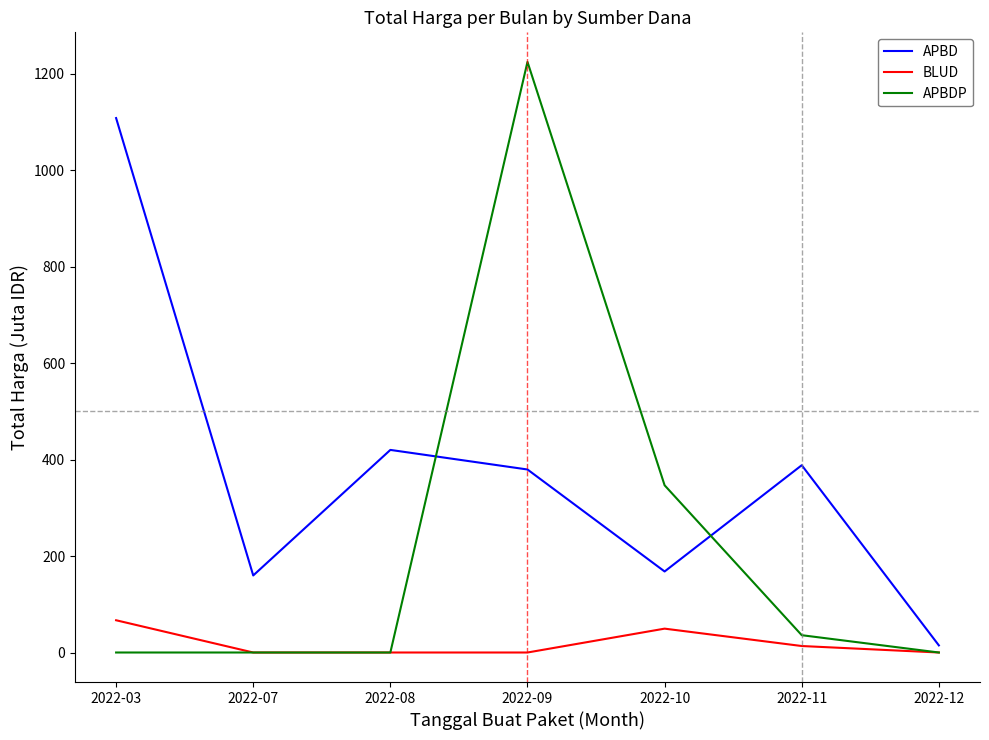

Between 2022-07 and 2022-08, which series saw the biggest shift?

APBD